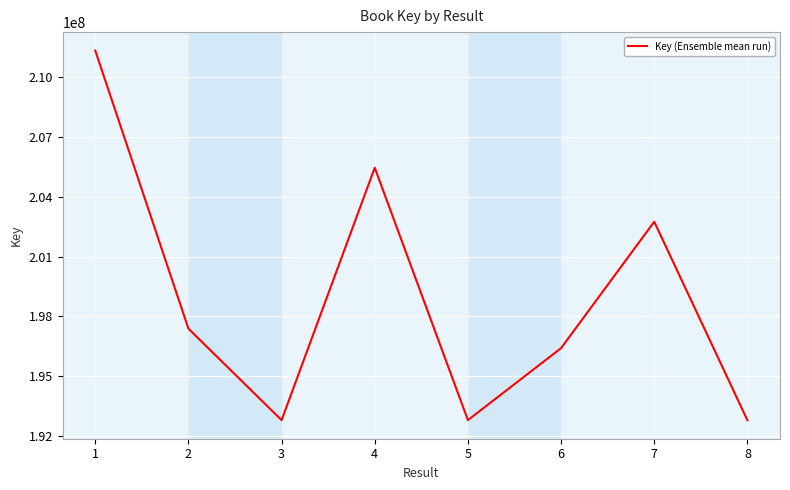

At which category does the data reach its first local peak?

4